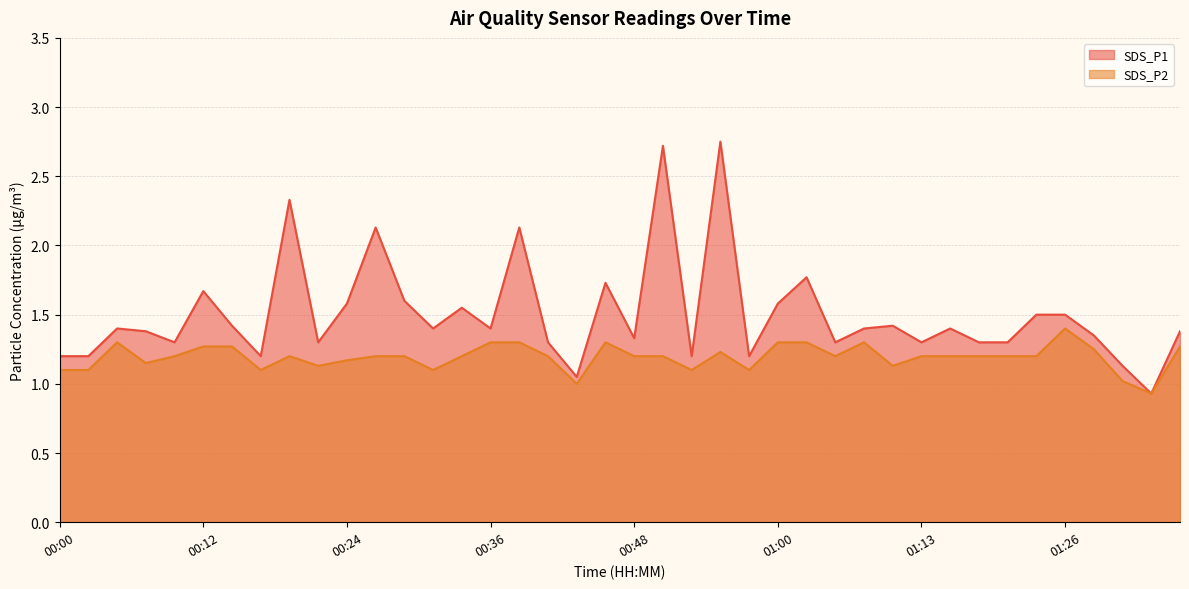

Reading left to right, list all the values displayed in this chart.

SDS_P1 line: 1.2	1.2	1.4	1.4	1.3	1.7	1.4	1.2	2.3	1.3	1.6	2.1	1.6	1.4	1.6	1.4	2.1	1.3	1.1	1.7	1.3	2.7	1.2	2.8	1.2	1.6	1.8	1.3	1.4	1.4	1.3	1.4	1.3	1.3	1.5	1.5	1.4	1.1	0.9	1.4
SDS_P2 line: 1.1	1.1	1.3	1.1	1.2	1.3	1.3	1.1	1.2	1.1	1.2	1.2	1.2	1.1	1.2	1.3	1.3	1.2	1.0	1.3	1.2	1.2	1.1	1.2	1.1	1.3	1.3	1.2	1.3	1.1	1.2	1.2	1.2	1.2	1.2	1.4	1.2	1.0	0.9	1.3